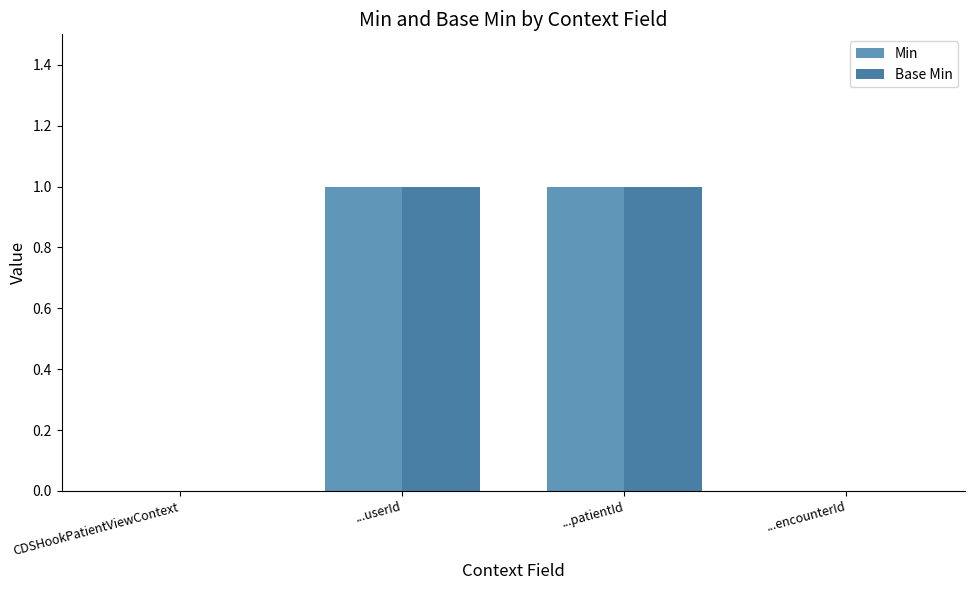

How many categories are shown in the chart?

4